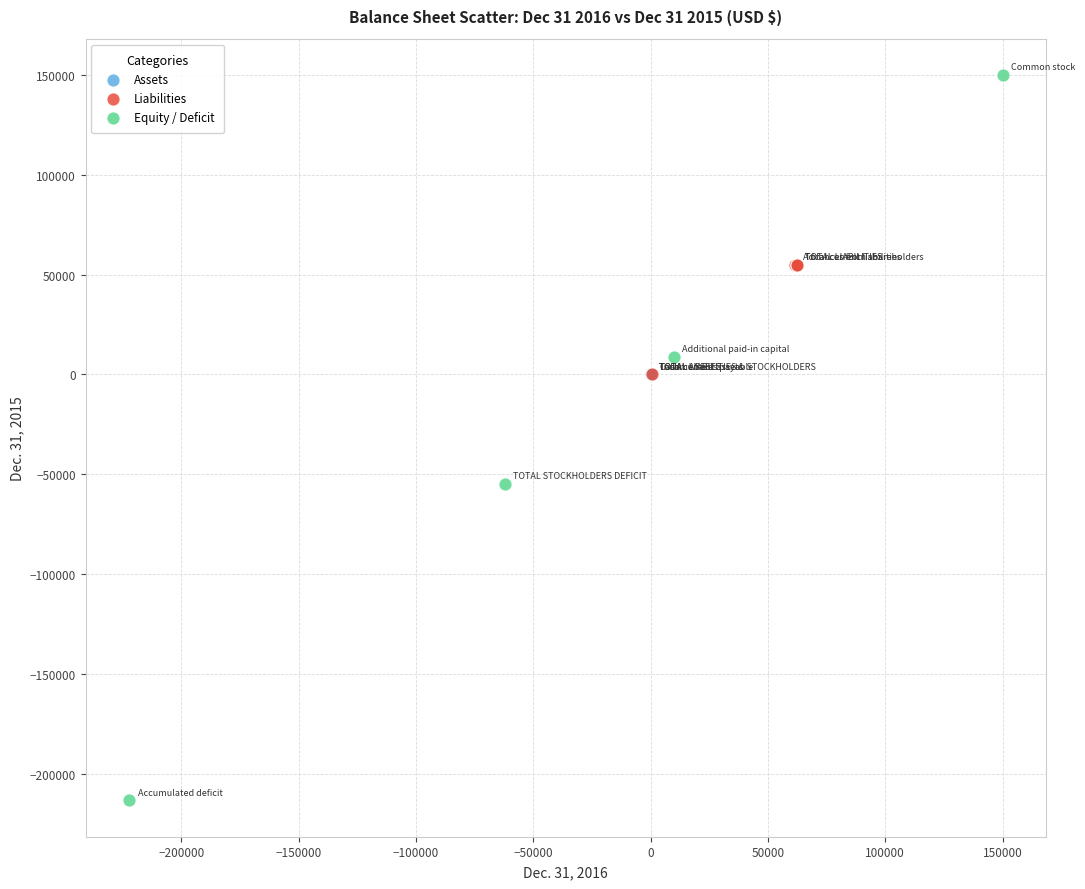

Which series reaches the minimum Y coordinate?

Equity / Deficit